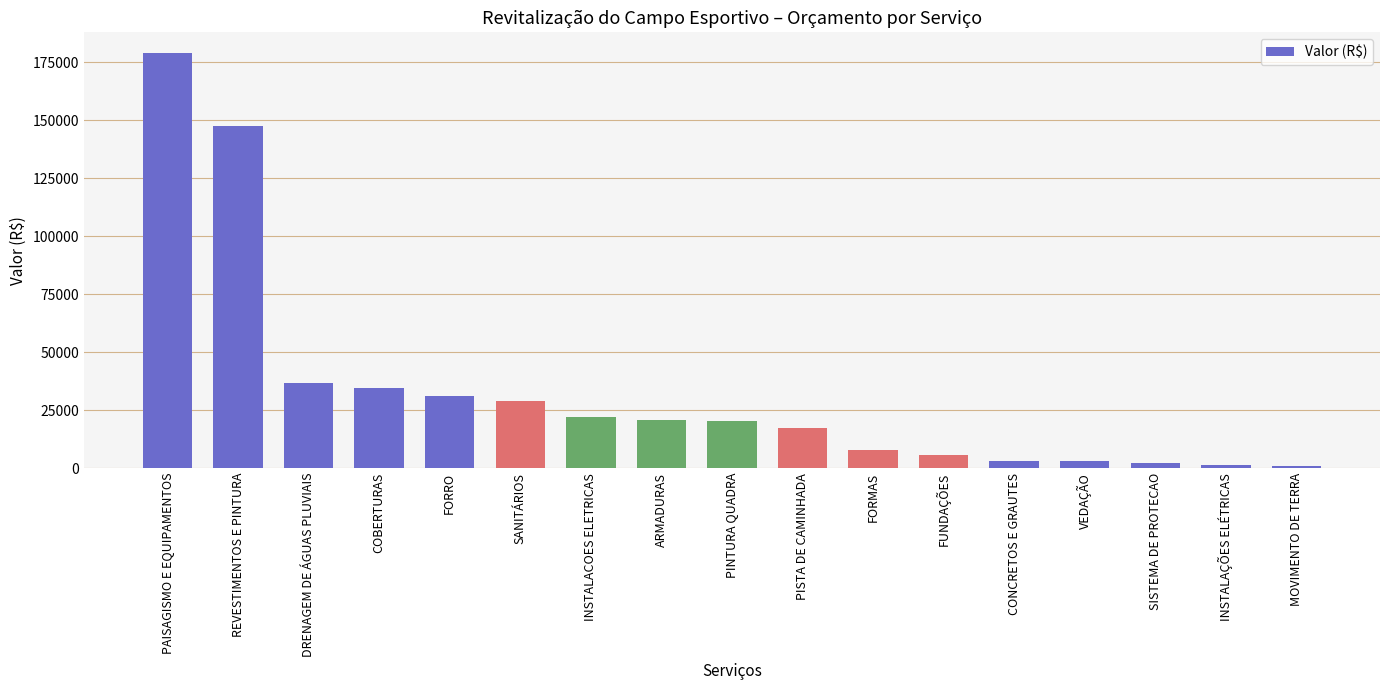

Are the bars horizontal?

No